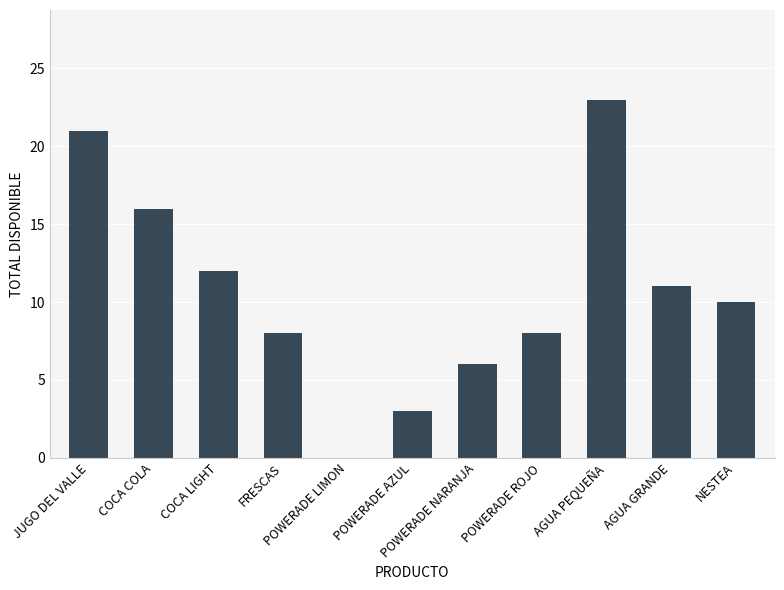

What is the change in value from JUGO DEL VALLE to AGUA GRANDE?

-10